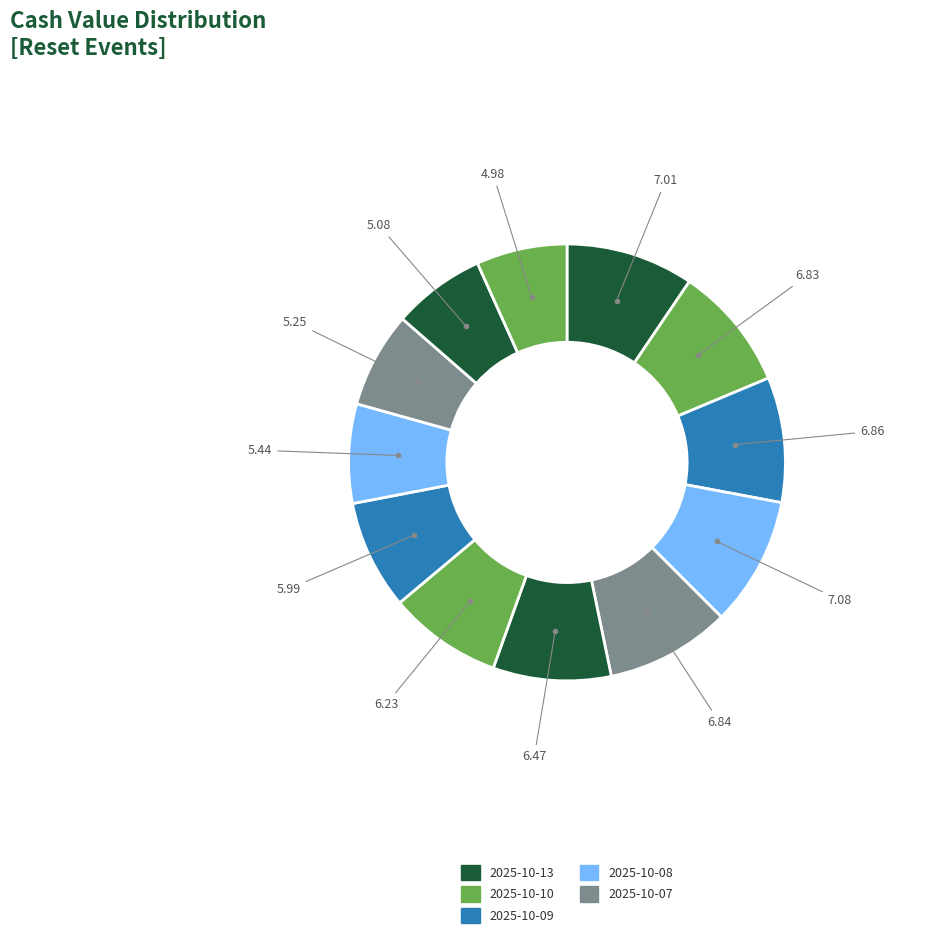

What is the largest slice in the pie chart?

2025-10-08